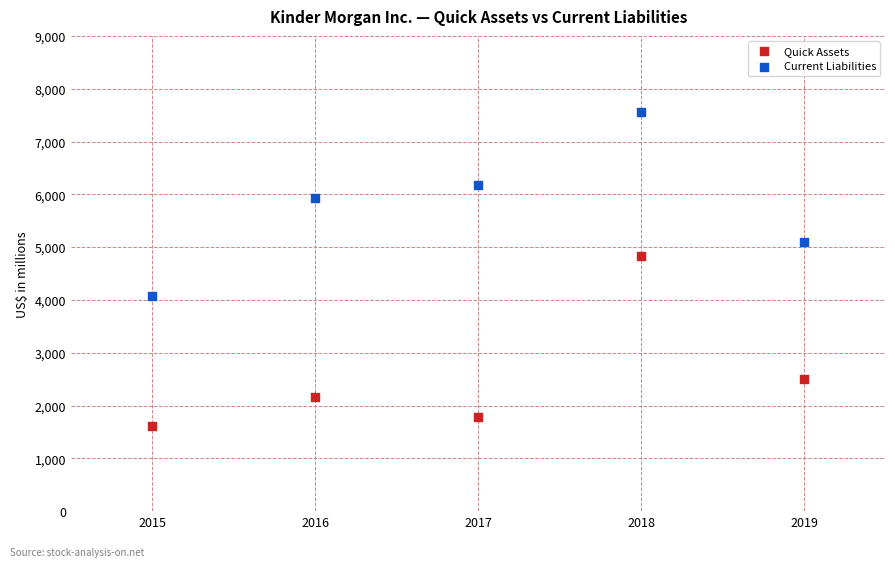

Which series contains the highest Y value?

Current Liabilities